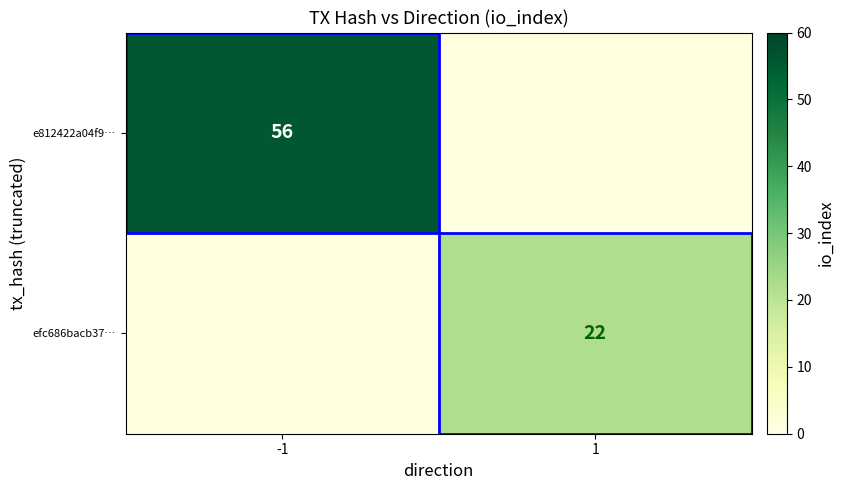

Is it true that e812422a04f9… equals 56 at -1?

True